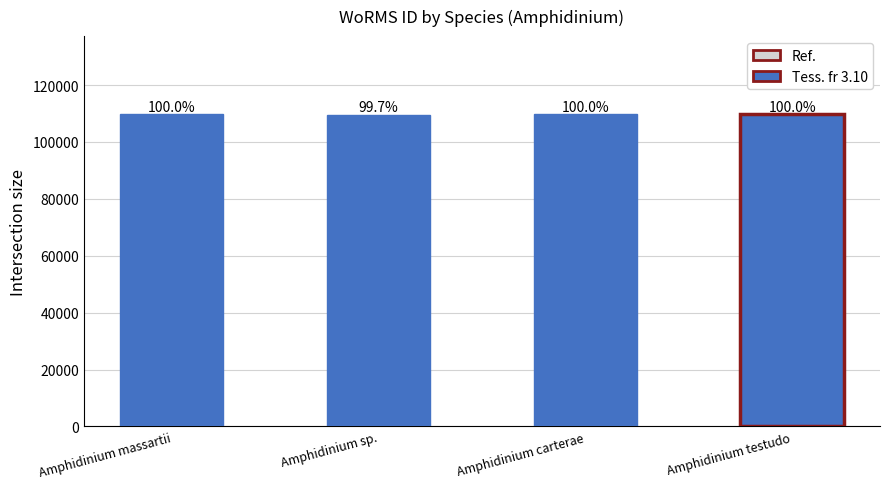

What is the value of the 1st bar from the left?

109743